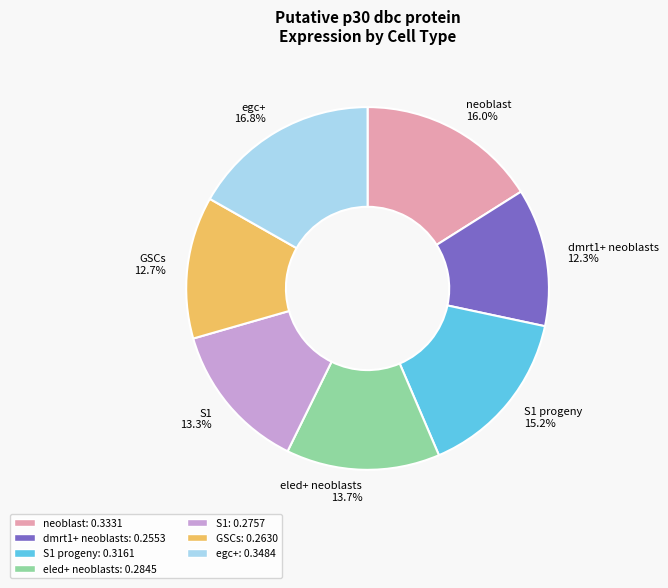

How many slices are in this pie chart?

7